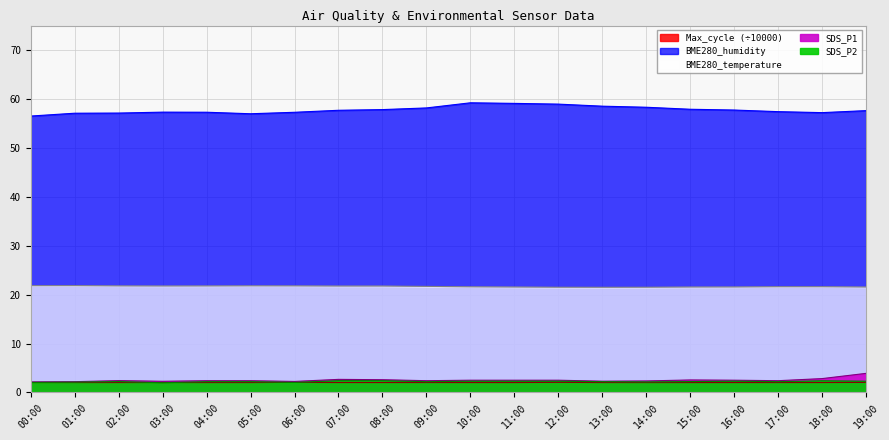

True or false: SDS_P2 and BME280_temperature cross at least once.

False